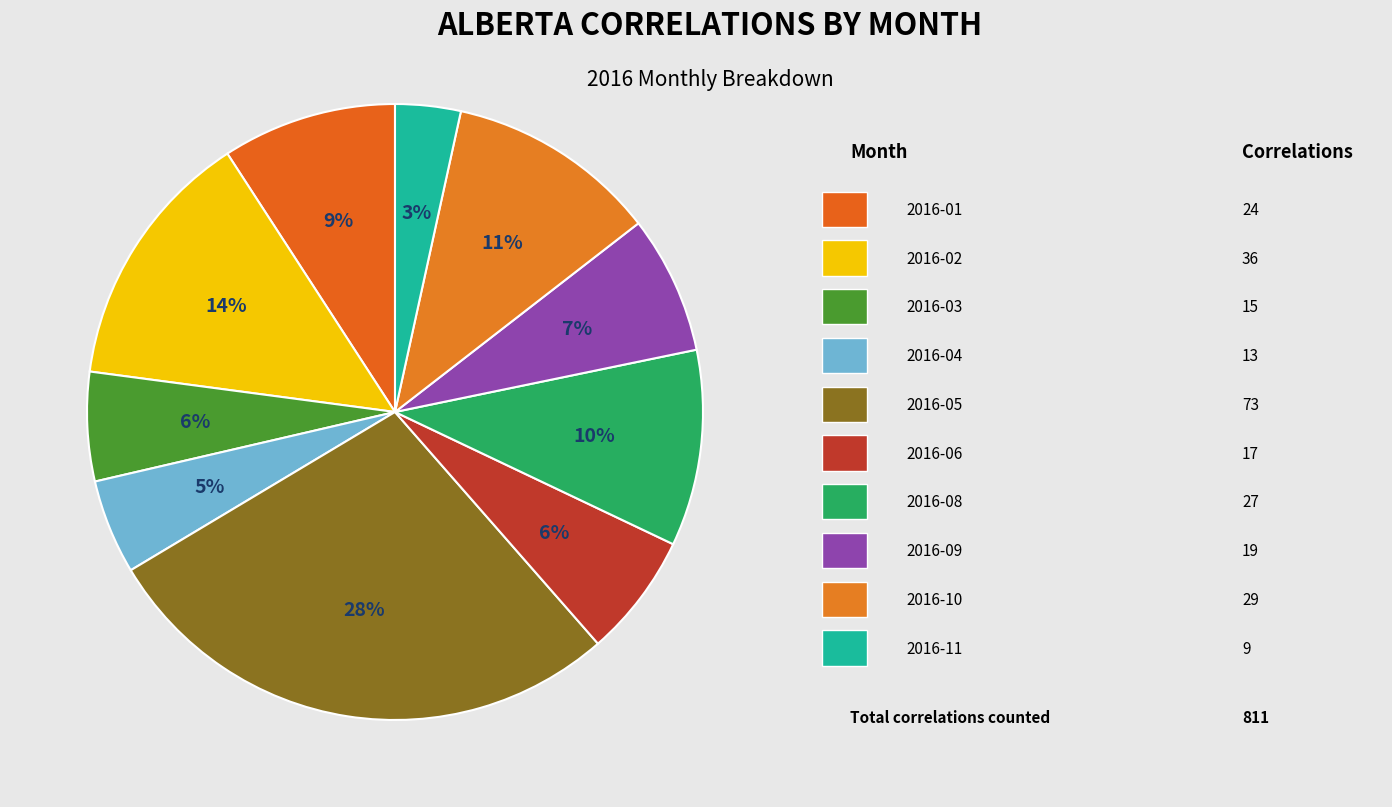

How many segments does this pie chart have?

10